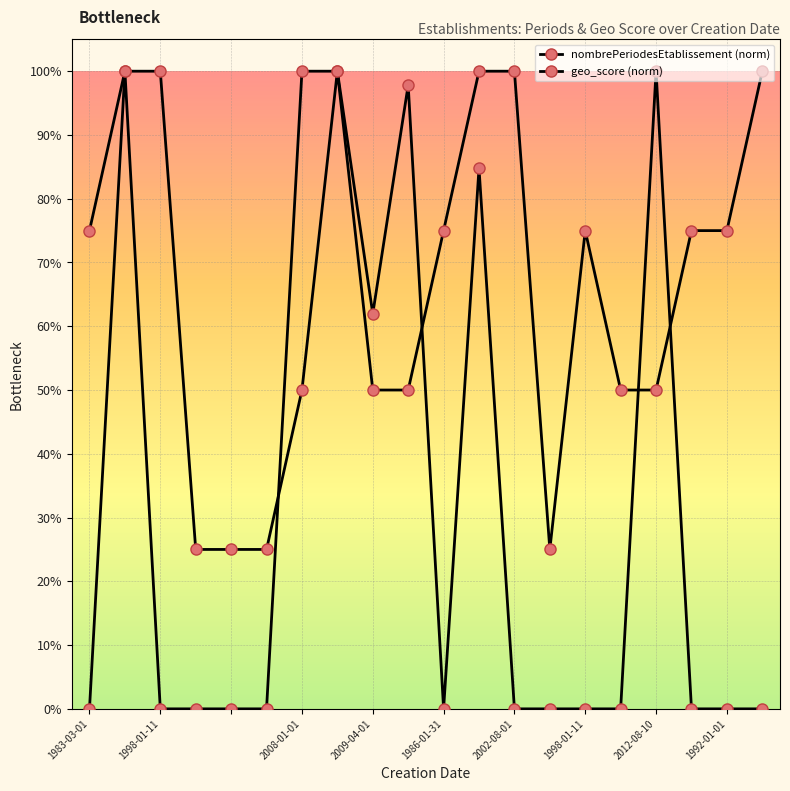

Which category has the lowest value across all series?

1983-03-01